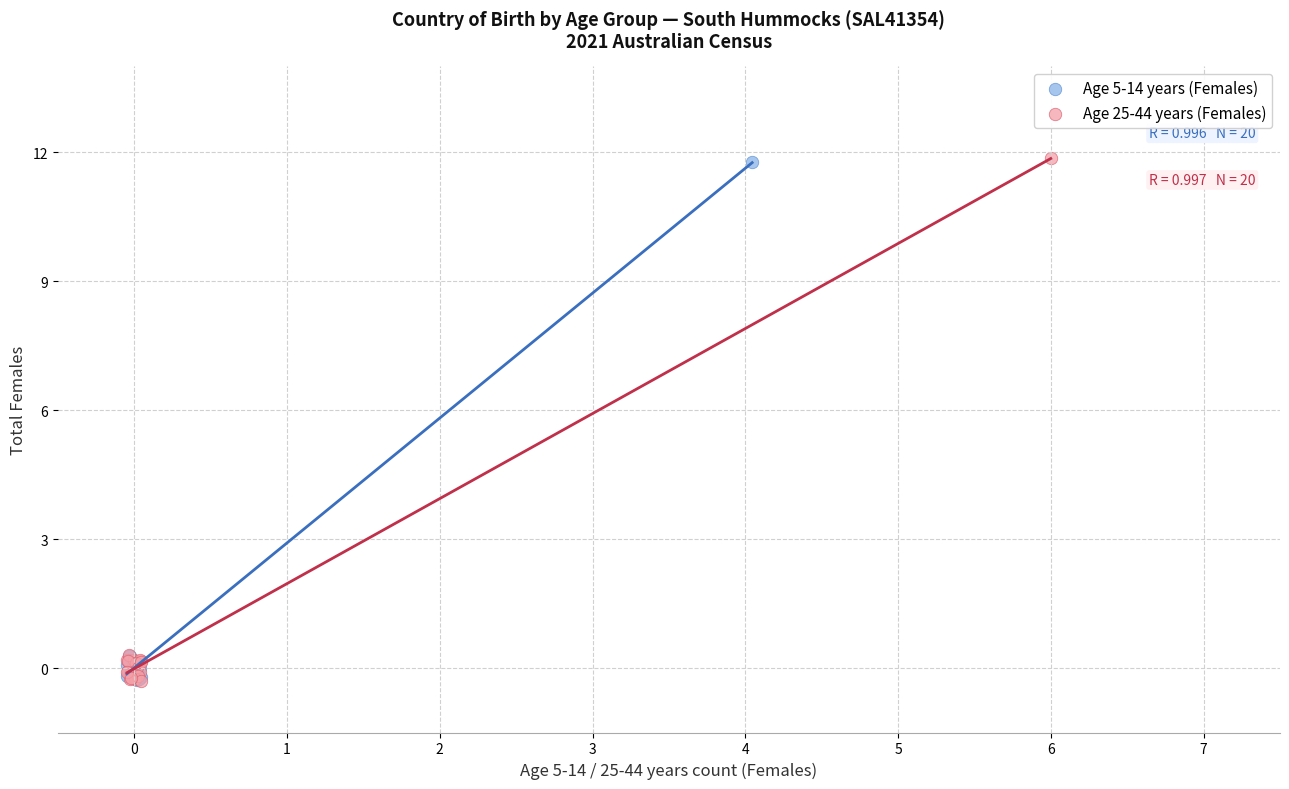

Which series has the largest Y range (max minus min)?

Age 25-44 years (Females)